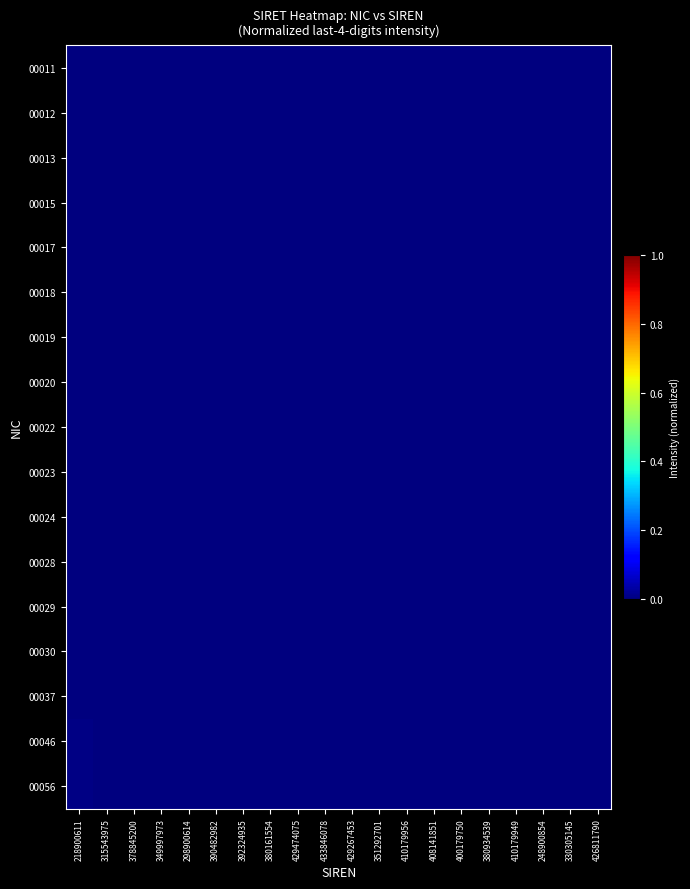

Rank the series at 410179956 from lowest to highest value.

00011, 00012, 00013, 00015, 00018, 00019, 00020, 00022, 00023, 00024, 00028, 00029, 00030, 00037, 00046, 00056, 00017